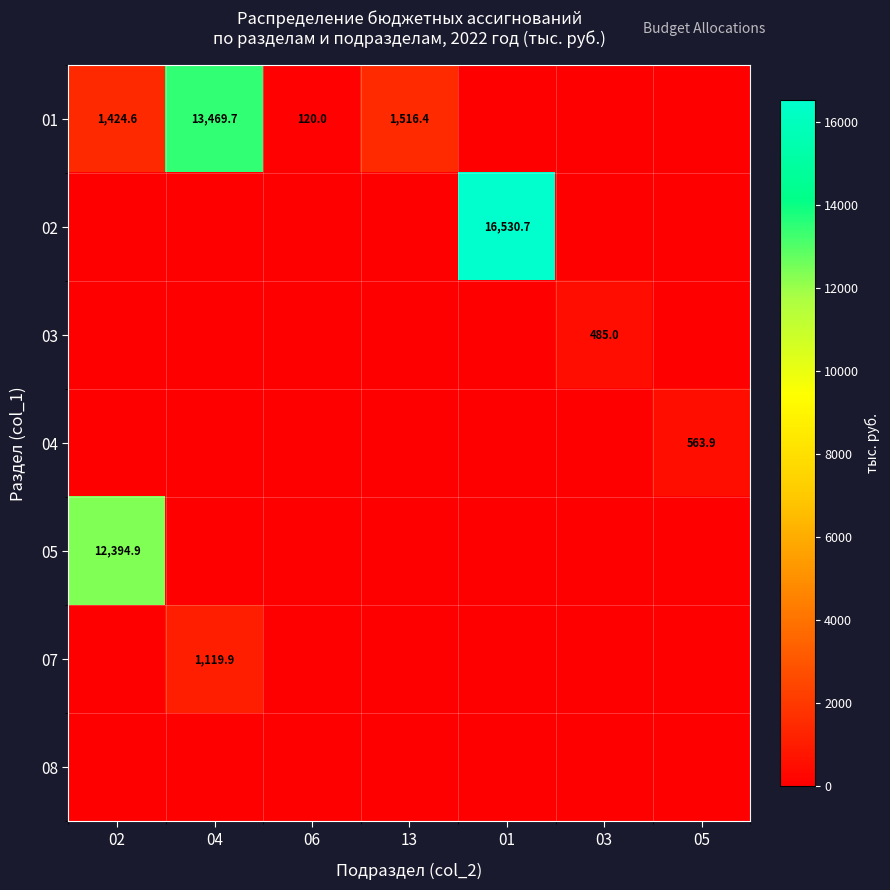

The value of 01 at 13 is 1516.4. True or false?

True